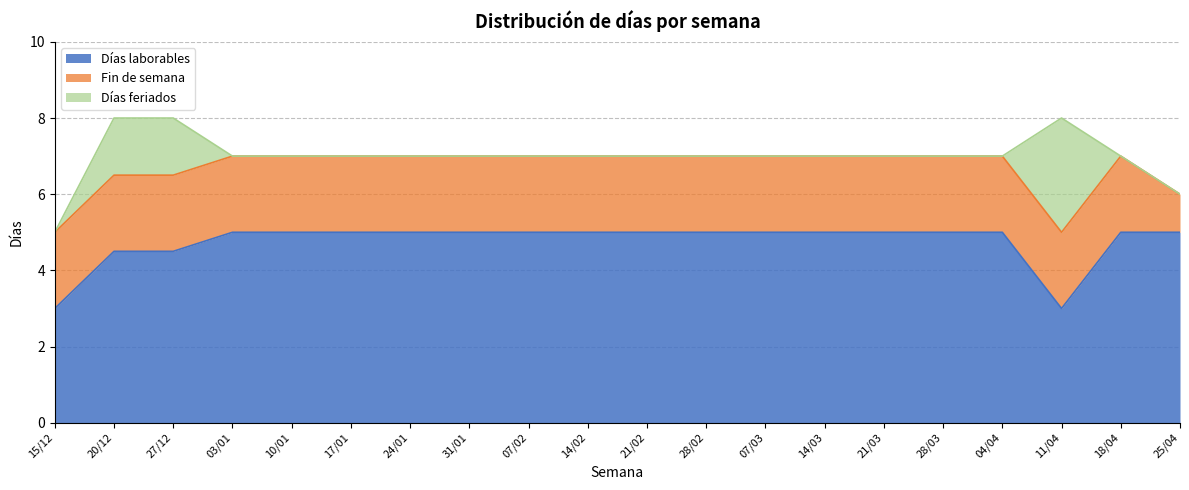

List the series in order of their peak value, highest first.

Días laborables, Días feriados, Fin de semana